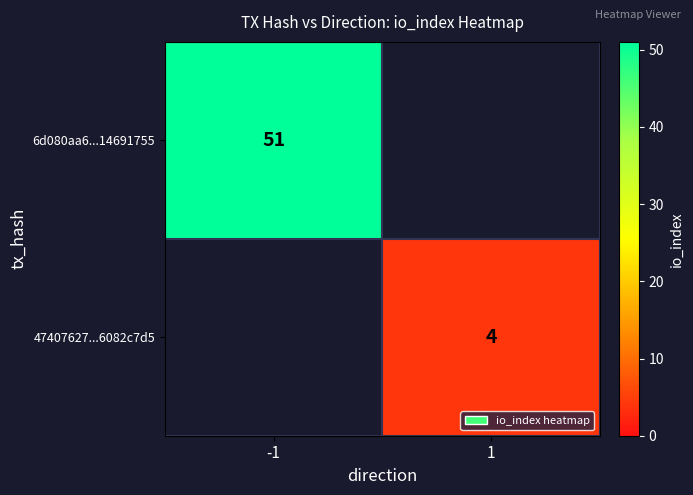

The 6d080aa6...14691755 series shows 78 at -1. True or false?

False